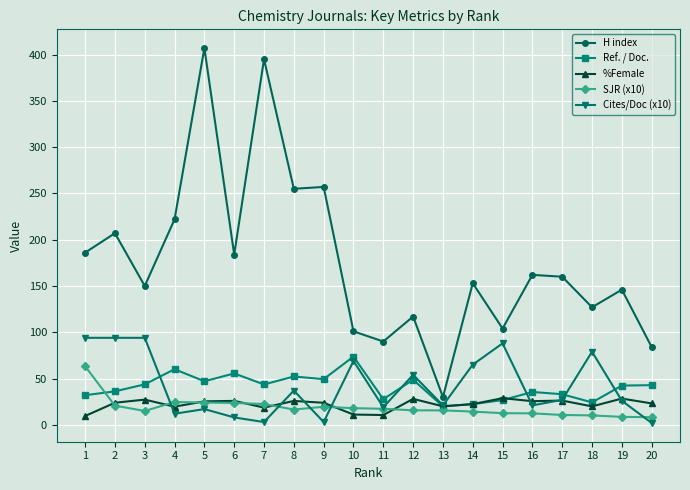

Does the chart display data point markers on the line(s)?

Yes